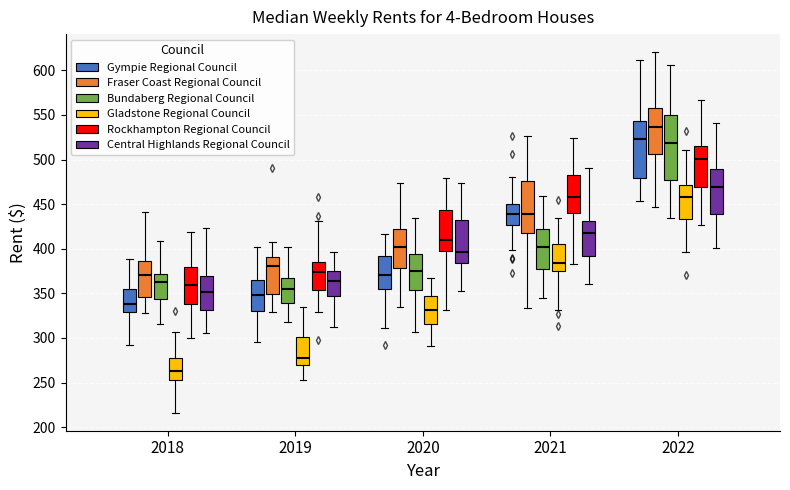

Reading left to right, read every box against the y-axis: the position of its median line, the range the box covers, and the ends of its whiskers. The values are not printed on the chart, so give them approximately, as read against the axis.

2018 (Gympie Regional Council): median 340, box 330 to 355, whiskers 290 to 390
2018 (Fraser Coast Regional Council): median 370, box 345 to 385, whiskers 330 to 440
2018 (Bundaberg Regional Council): median 360, box 345 to 370, whiskers 315 to 410
2018 (Gladstone Regional Council): median 265, box 255 to 280, whiskers 215 to 305
2018 (Rockhampton Regional Council): median 360, box 340 to 380, whiskers 300 to 420
2018 (Central Highlands Regional Council): median 350, box 330 to 370, whiskers 305 to 425
2019 (Gympie Regional Council): median 350, box 330 to 365, whiskers 295 to 400
2019 (Fraser Coast Regional Council): median 380, box 350 to 390, whiskers 330 to 405
2019 (Bundaberg Regional Council): median 355, box 340 to 365, whiskers 320 to 400
2019 (Gladstone Regional Council): median 275, box 270 to 300, whiskers 255 to 335
2019 (Rockhampton Regional Council): median 375, box 355 to 385, whiskers 330 to 430
2019 (Central Highlands Regional Council): median 365, box 345 to 375, whiskers 310 to 395
2020 (Gympie Regional Council): median 370, box 355 to 390, whiskers 310 to 415
2020 (Fraser Coast Regional Council): median 400, box 380 to 420, whiskers 335 to 475
2020 (Bundaberg Regional Council): median 375, box 355 to 395, whiskers 305 to 435
2020 (Gladstone Regional Council): median 330, box 315 to 345, whiskers 290 to 365
2020 (Rockhampton Regional Council): median 410, box 395 to 445, whiskers 330 to 480
2020 (Central Highlands Regional Council): median 395, box 385 to 435, whiskers 350 to 475
2021 (Gympie Regional Council): median 440, box 425 to 450, whiskers 400 to 480
2021 (Fraser Coast Regional Council): median 440, box 420 to 475, whiskers 335 to 525
2021 (Bundaberg Regional Council): median 400, box 375 to 420, whiskers 345 to 460
2021 (Gladstone Regional Council): median 385, box 375 to 405, whiskers 330 to 435
2021 (Rockhampton Regional Council): median 460, box 440 to 480, whiskers 385 to 525
2021 (Central Highlands Regional Council): median 420, box 390 to 430, whiskers 360 to 490
2022 (Gympie Regional Council): median 525, box 480 to 545, whiskers 455 to 610
2022 (Fraser Coast Regional Council): median 535, box 505 to 560, whiskers 445 to 620
2022 (Bundaberg Regional Council): median 520, box 475 to 550, whiskers 435 to 605
2022 (Gladstone Regional Council): median 460, box 435 to 470, whiskers 395 to 510
2022 (Rockhampton Regional Council): median 500, box 470 to 515, whiskers 425 to 565
2022 (Central Highlands Regional Council): median 470, box 440 to 490, whiskers 400 to 540